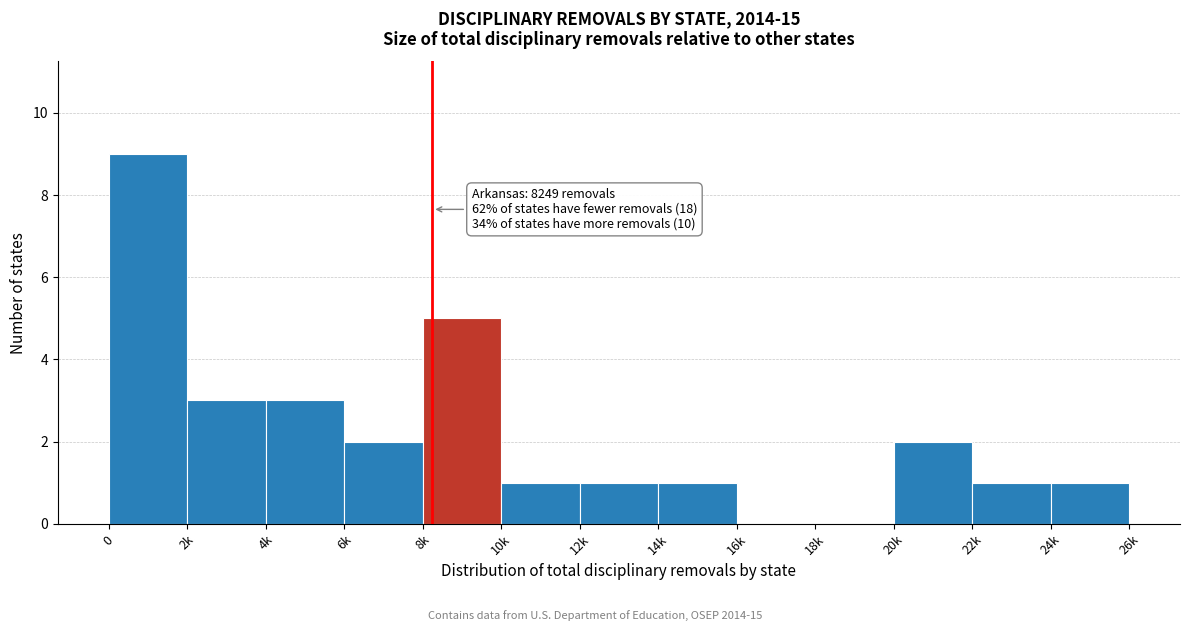

Reading right to left, transcribe all the data shown in this chart.

24k=1	22k=1	20k=2	18k=0	16k=0	14k=1	12k=1	10k=1	8k=5	6k=2	4k=3	2k=3	0=9